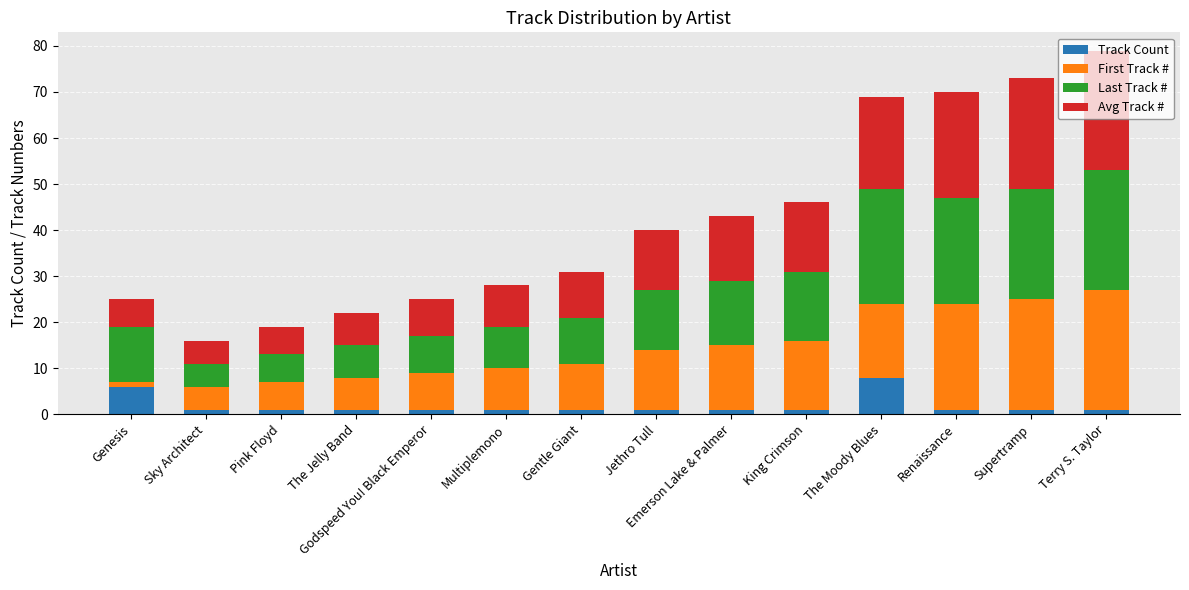

Are the bars horizontal?

No